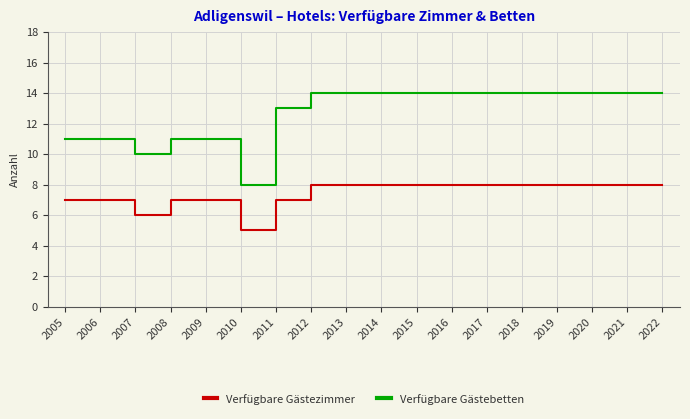

What is the total value across all series at 2007?

16